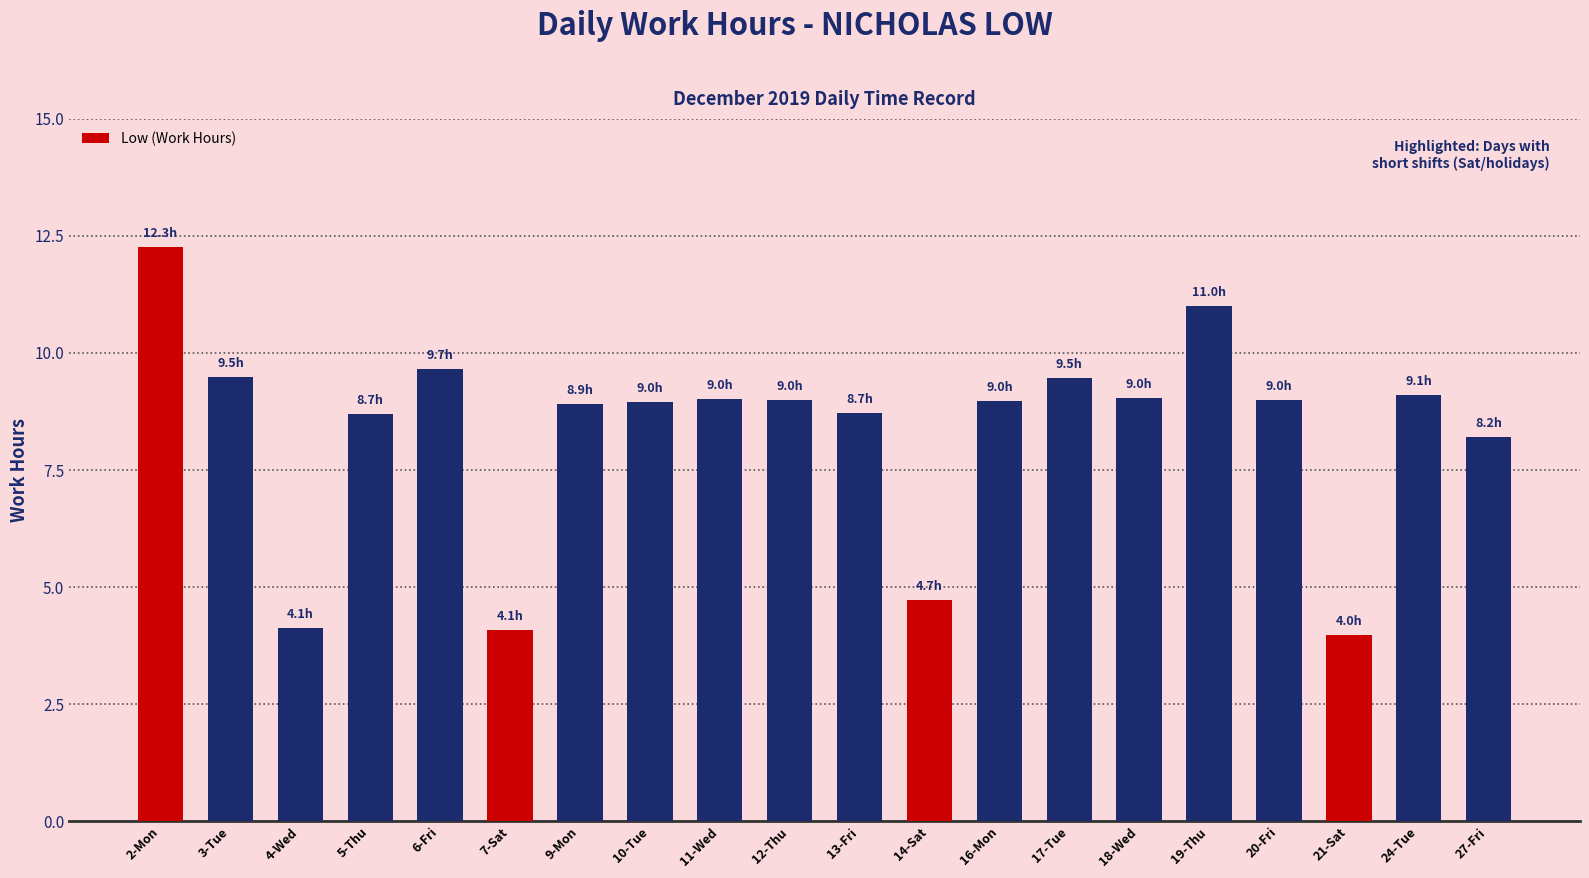

What is the ratio of the value at 12-Thu to the value at 14-Sat?

1.9